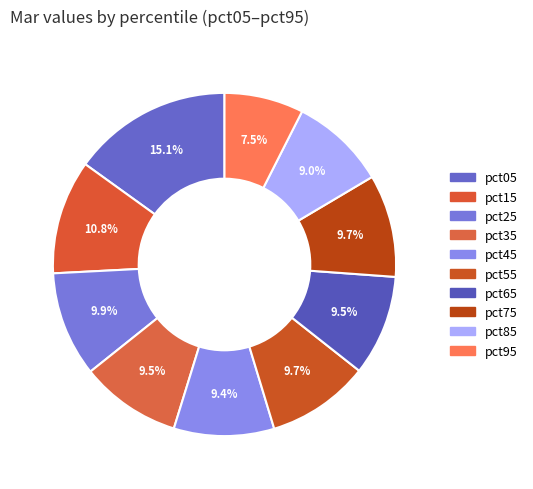

What percentage is the pct85 slice, to the nearest percent?

9%